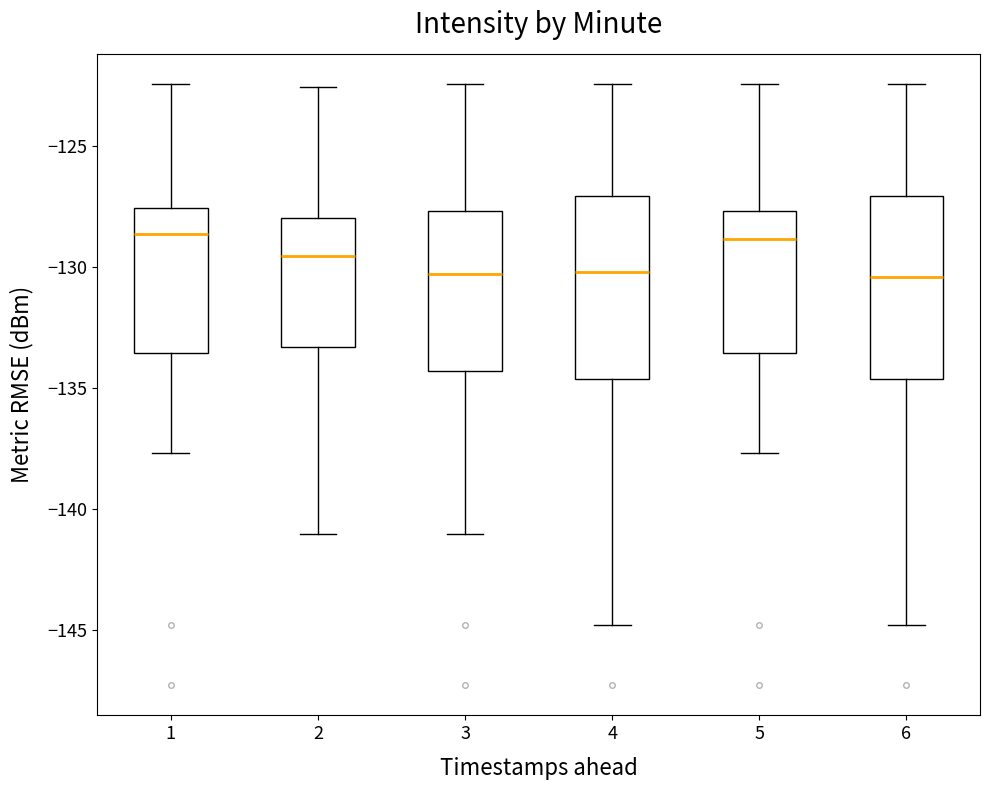

Reading left to right, transcribe this box plot: for each box, give where its median line is, the range the box spans, and where its two whiskers end, as read against the y-axis. The values are not printed on the chart, so give them approximately, as read against the axis.

1: median -128.5, box -133.5 to -127.5, whiskers -137.5 to -122.5
2: median -129.5, box -133.5 to -128.0, whiskers -141.0 to -122.5
3: median -130.5, box -134.5 to -127.5, whiskers -141.0 to -122.5
4: median -130.0, box -134.5 to -127.0, whiskers -145.0 to -122.5
5: median -129.0, box -133.5 to -127.5, whiskers -137.5 to -122.5
6: median -130.5, box -134.5 to -127.0, whiskers -145.0 to -122.5